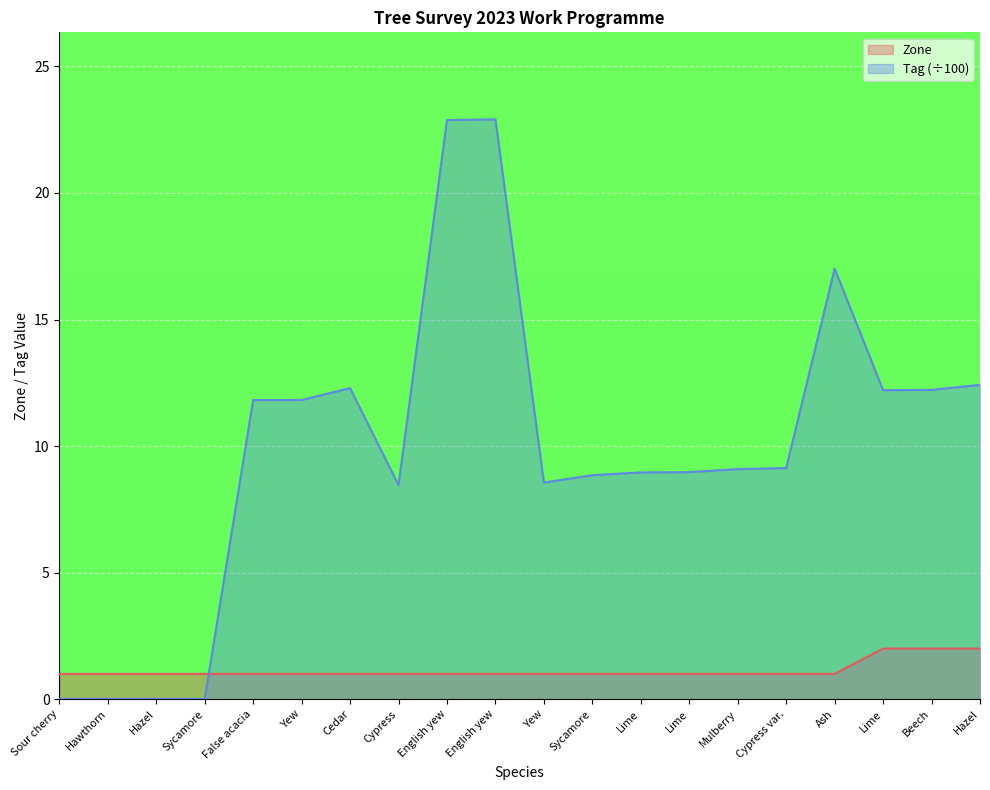

Which series changed the most between False acacia and Lime?

Tag